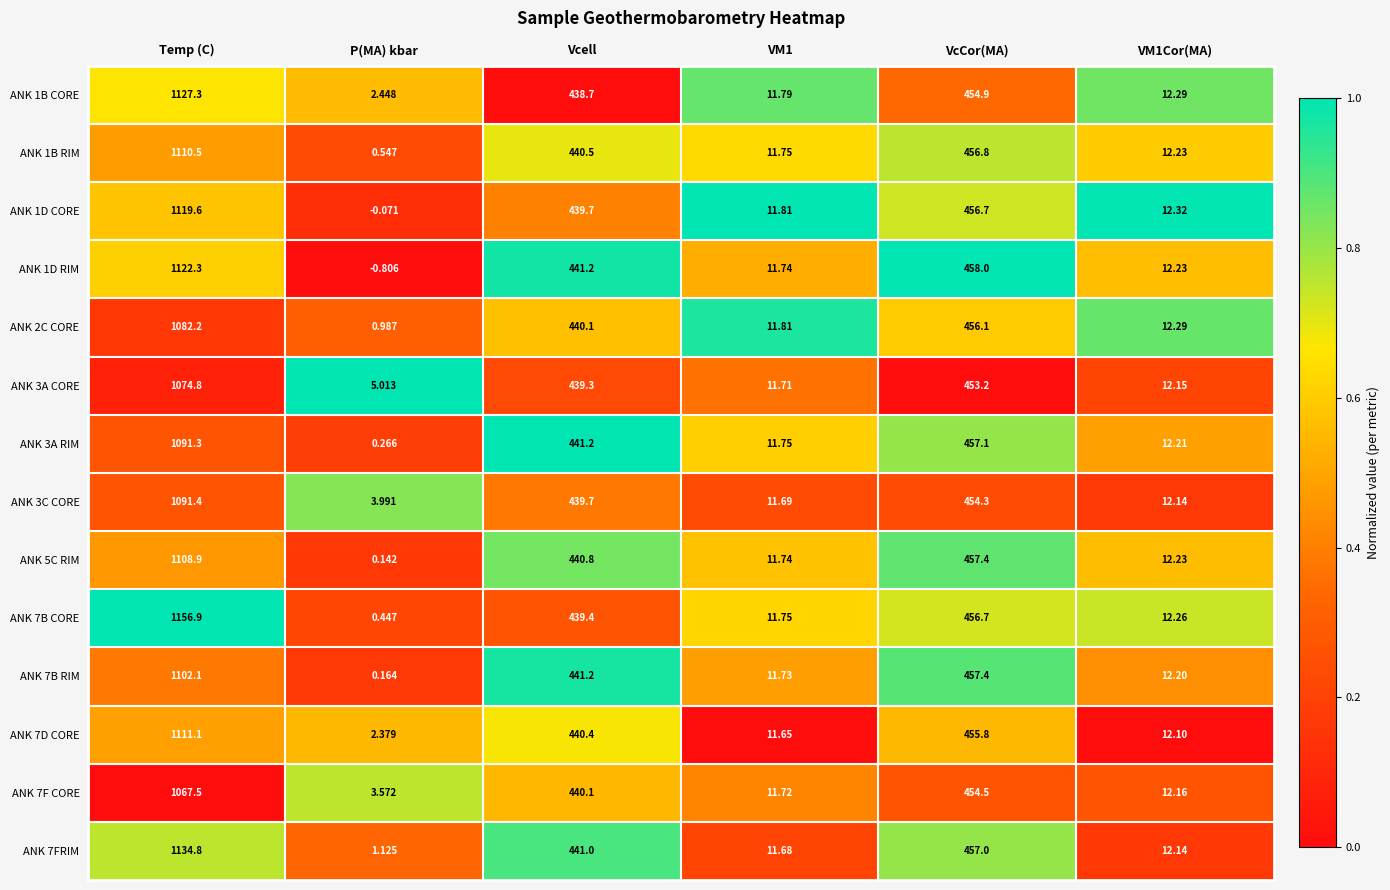

How many categories are shown in the chart?

6